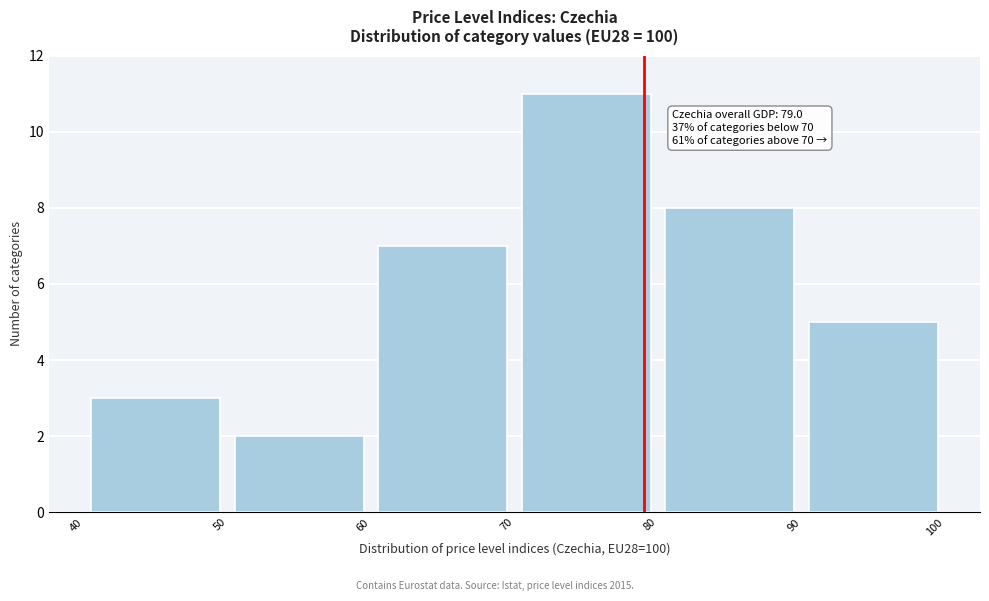

Over which range of the x-axis is the bar tallest?

70 to 80